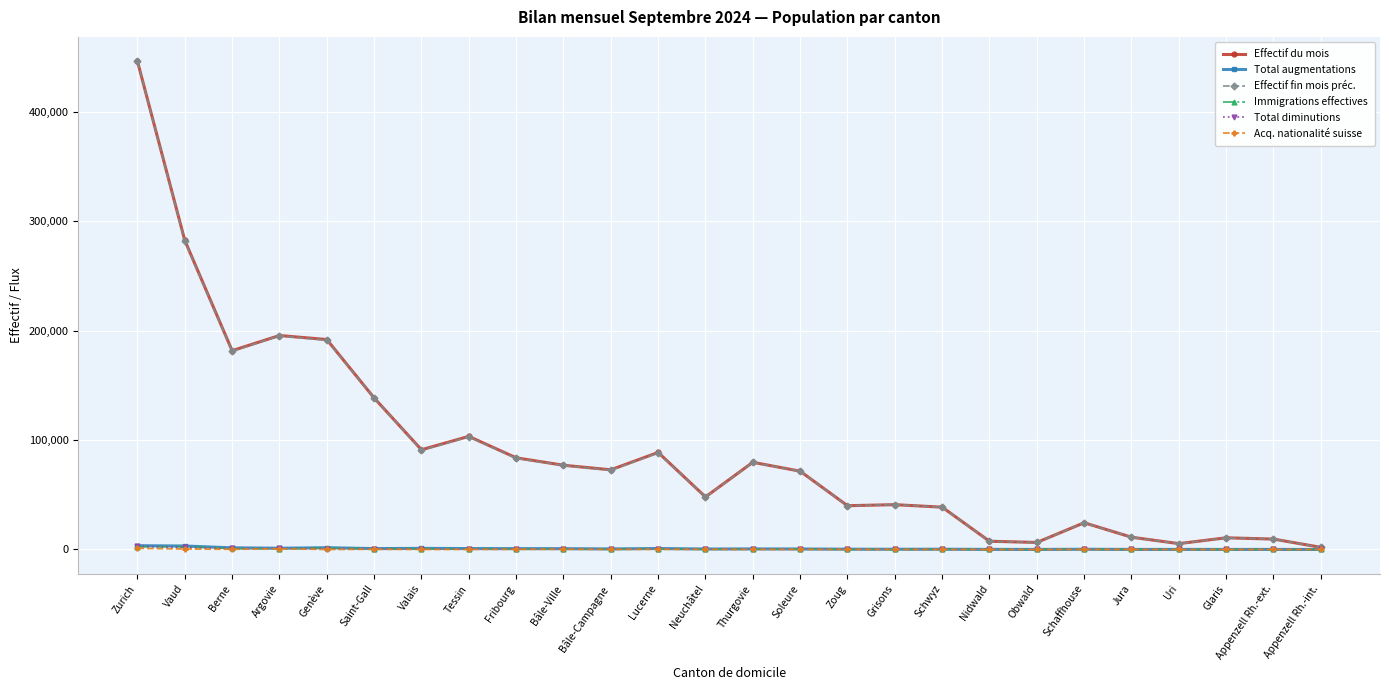

At which category is the sum across all series the highest?

Zurich